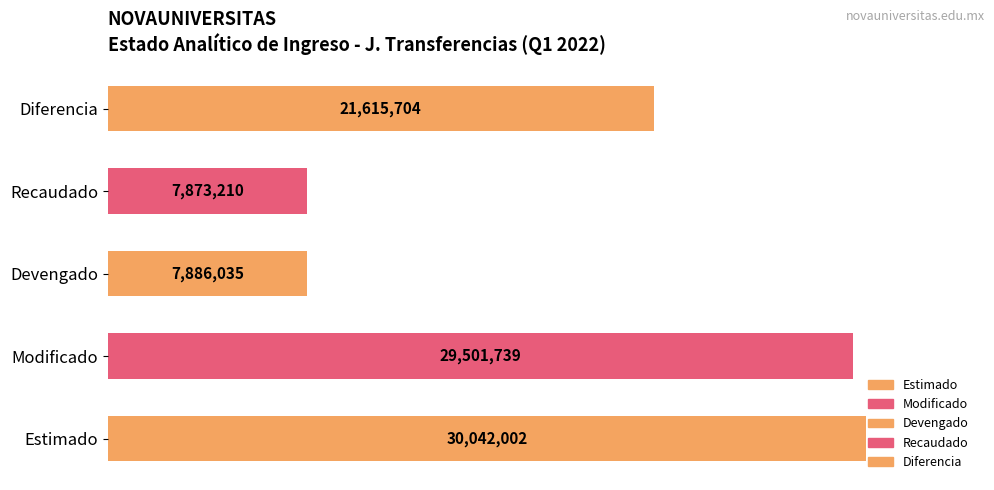

Which label corresponds to the smallest value in the chart?

Recaudado